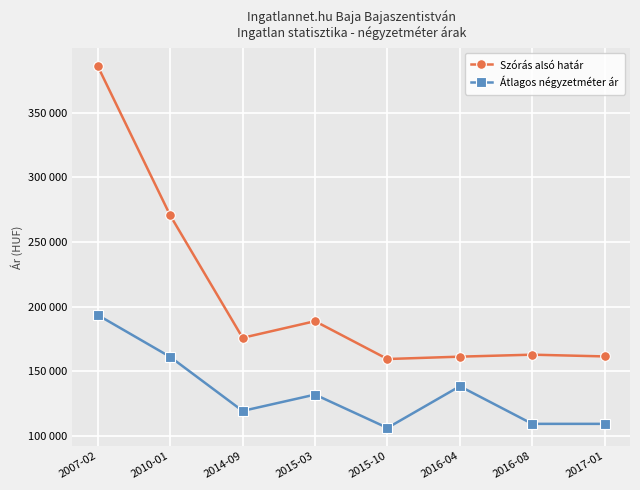

What is the label of the 1st point from the left?

2007-02